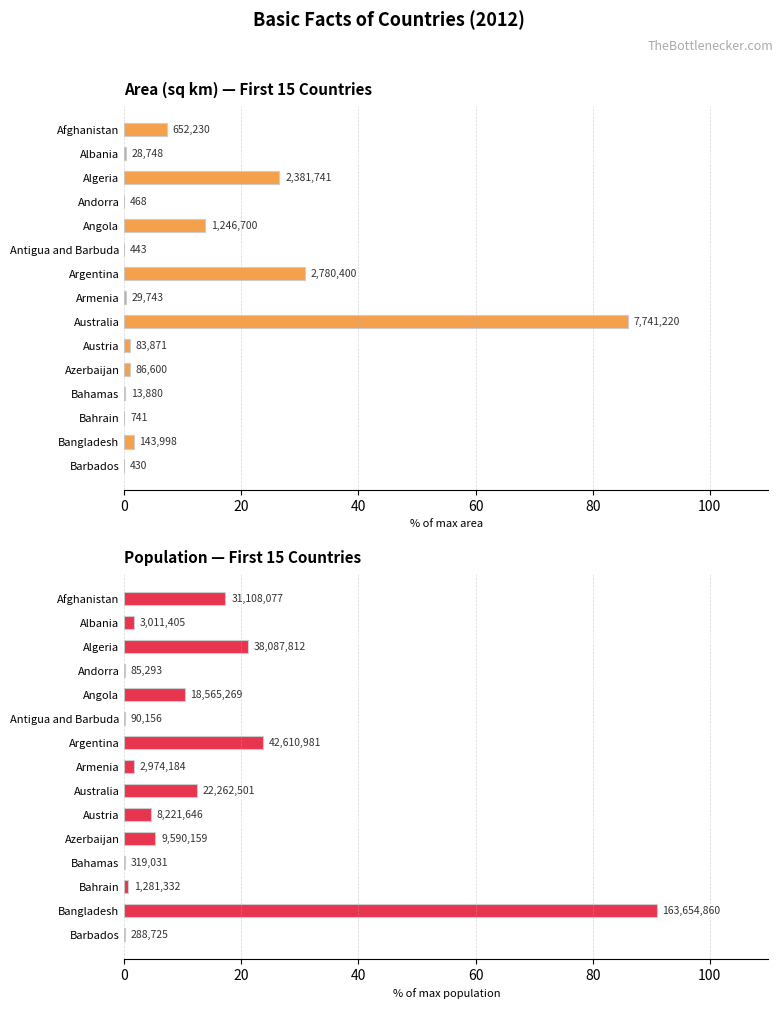

Does the chart contain stacked bars?

No